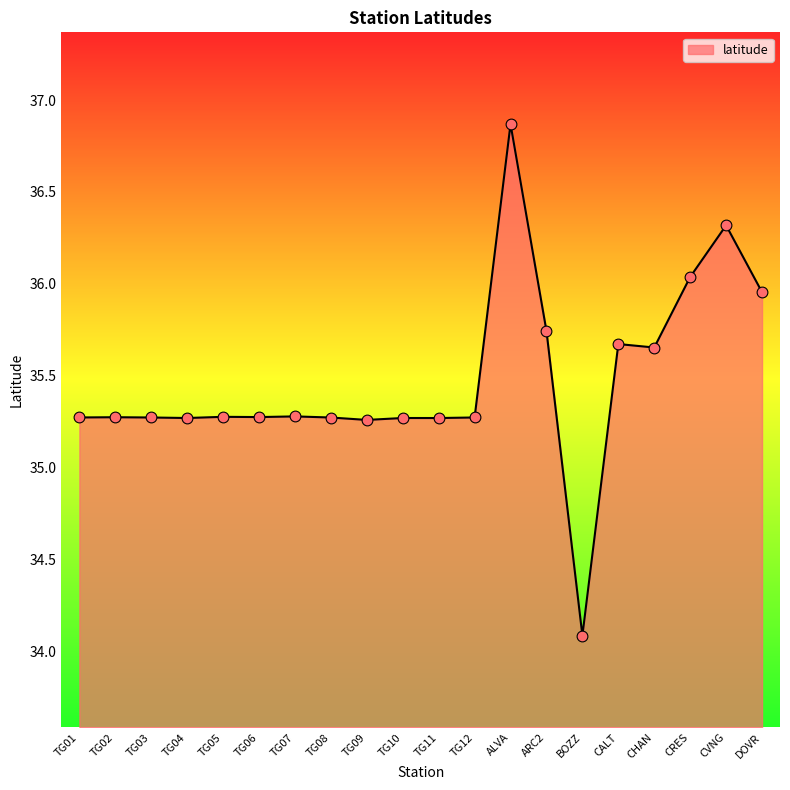

Approximately how many times larger is the value at TG06 compared to CRES?

1.0